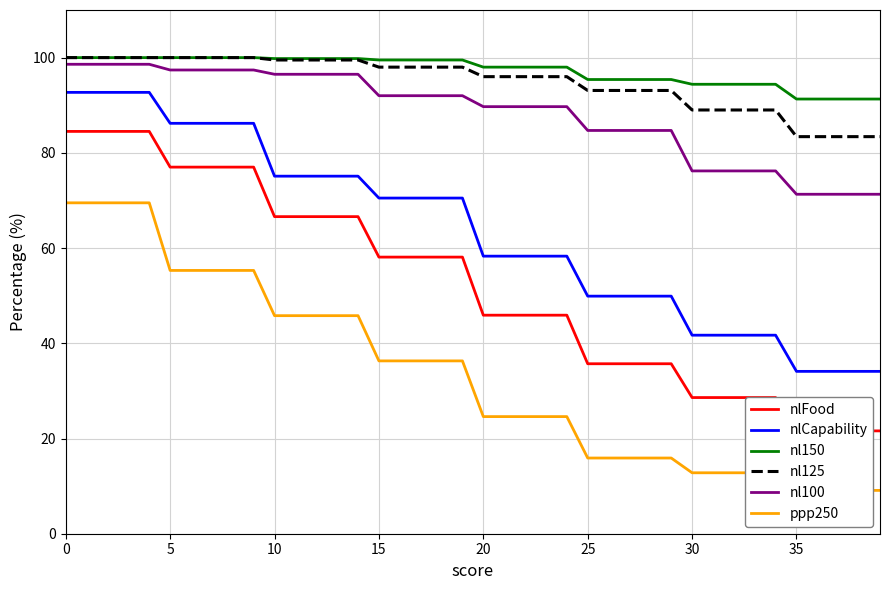

Which series changed the most between 33 and 36?

nlCapability